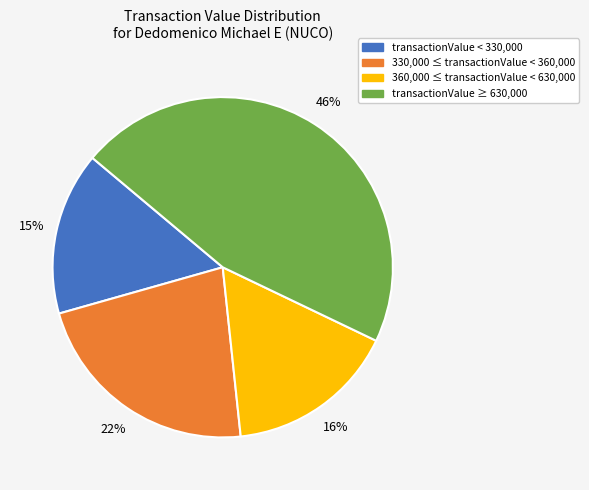

Between transactionValue < 330,000 and transactionValue ≥ 630,000, which is larger?

transactionValue ≥ 630,000